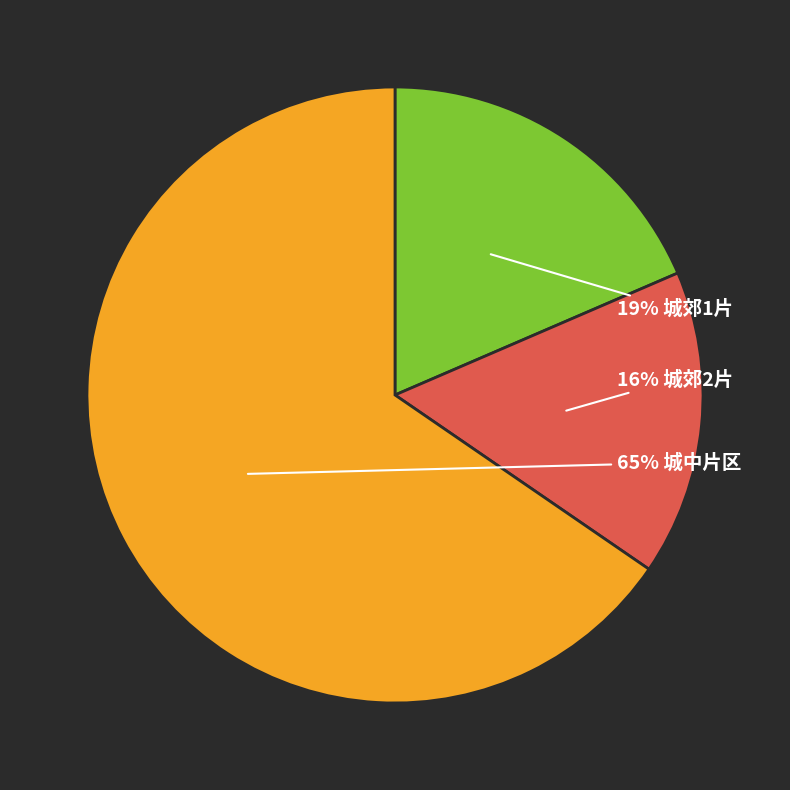

To the nearest percent, what is the average slice percentage?

33%